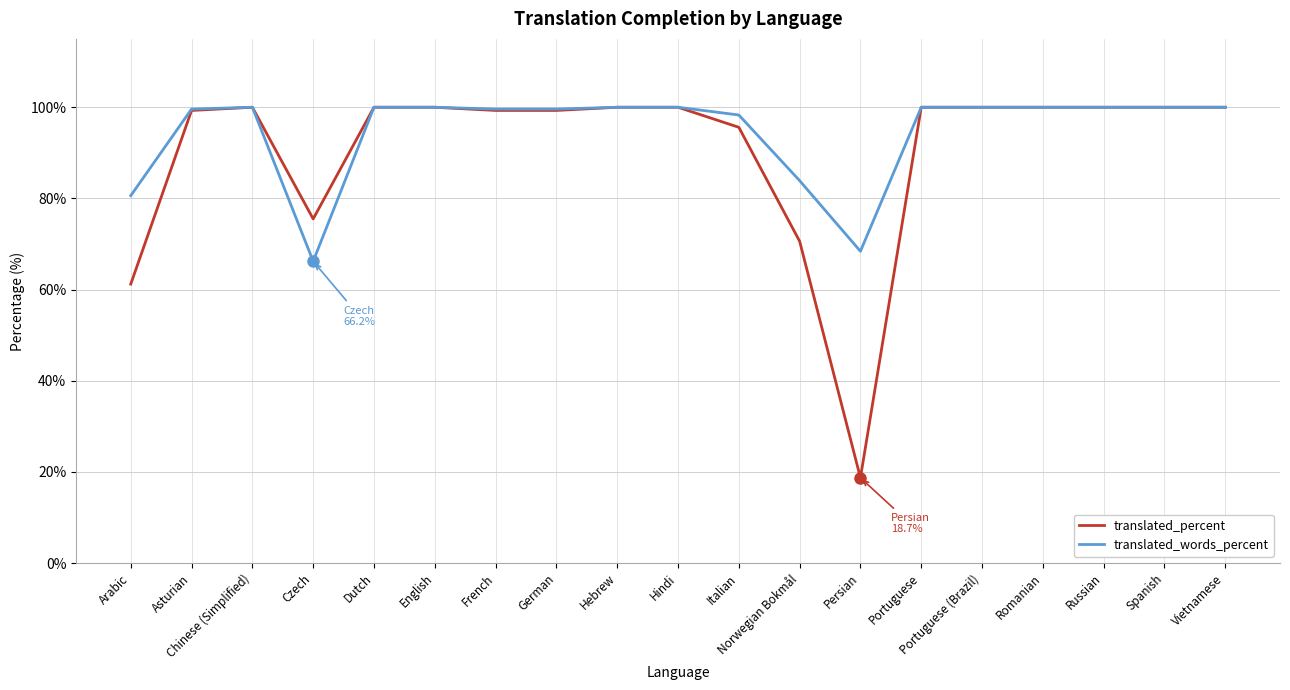

What is the sum of all translated_percent values?

1719.5